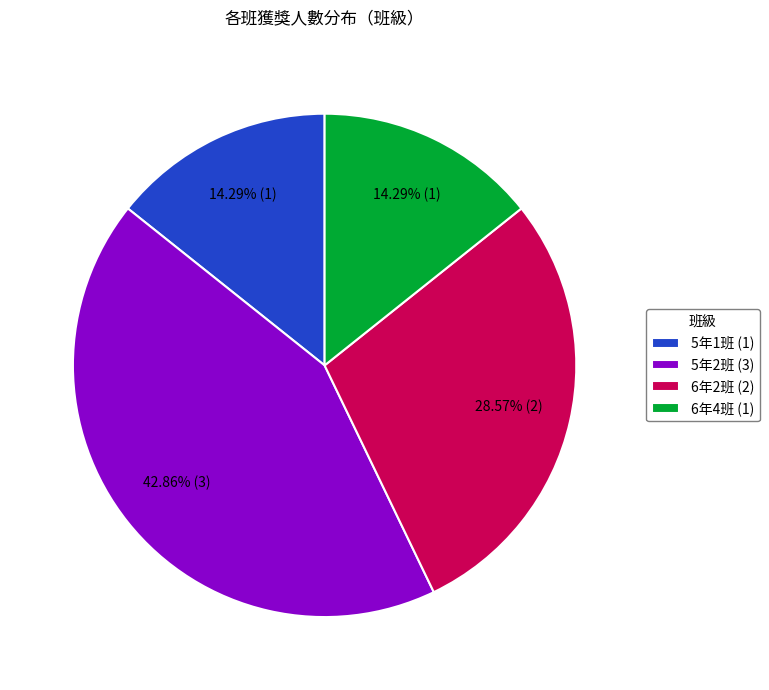

Do 5年2班 (3) and 6年2班 (2) together represent more than half of the pie?

Yes